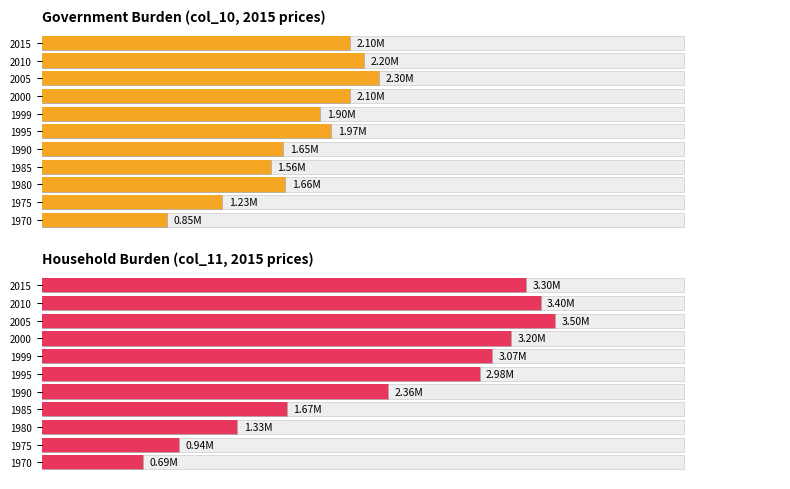

Which series has the largest range (max minus min)?

Household Burden (col_11, 2015 prices)